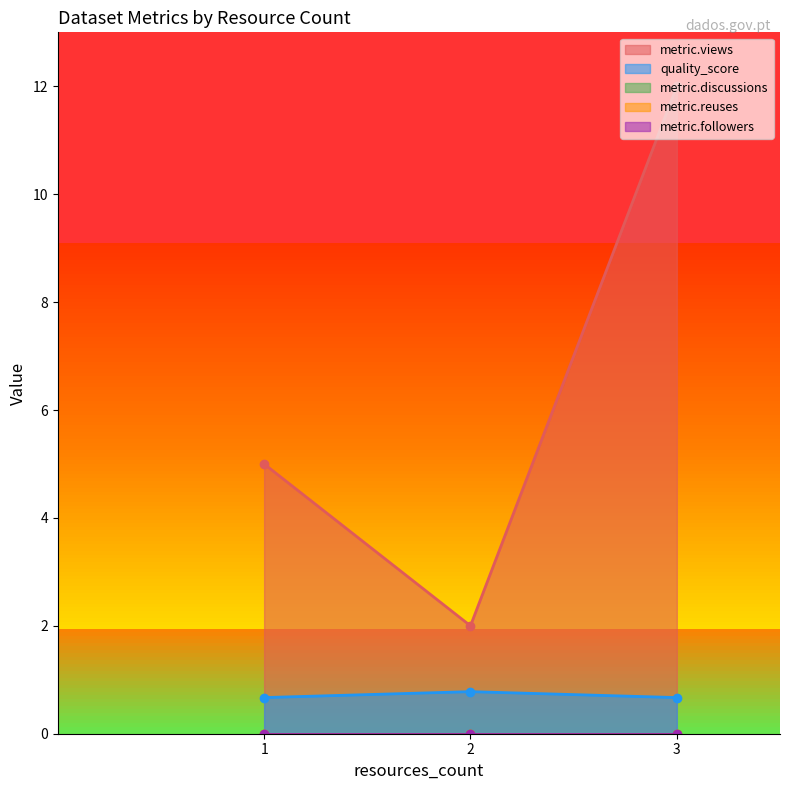

Between 3 and 2, which is larger?

3